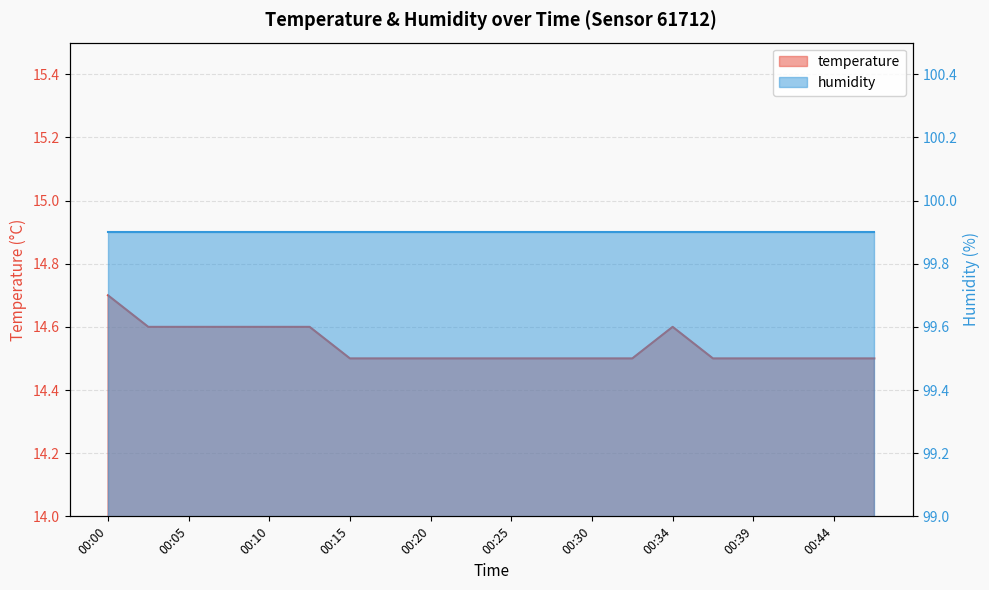

What is the value of the 20th point from the left?

14.5